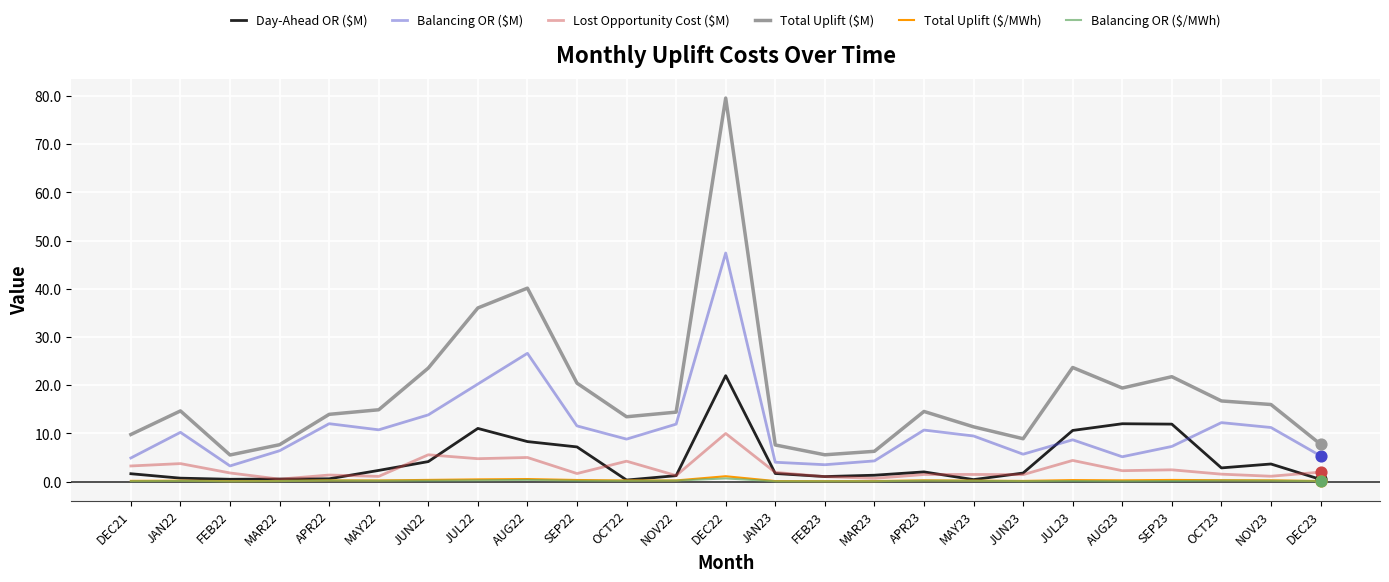

Which series has the widest spread of values?

Total Uplift ($M)